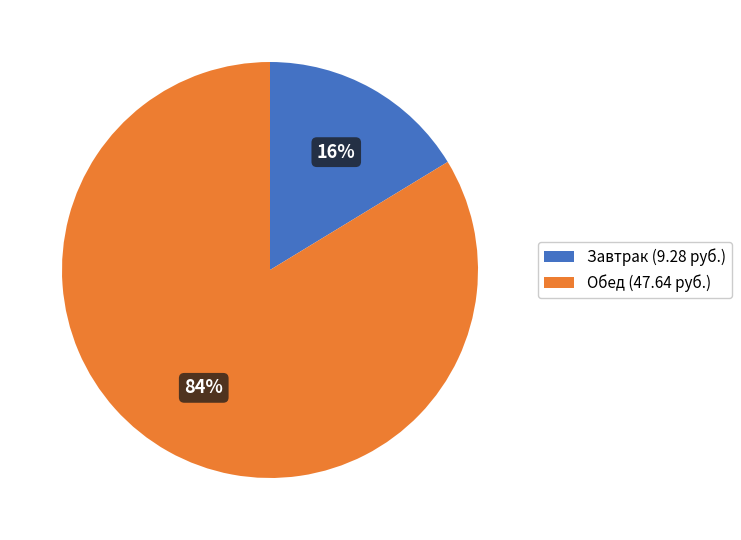

To the nearest percent, what is the combined percentage of Обед (47.64 руб.) and Завтрак (9.28 руб.)?

100%